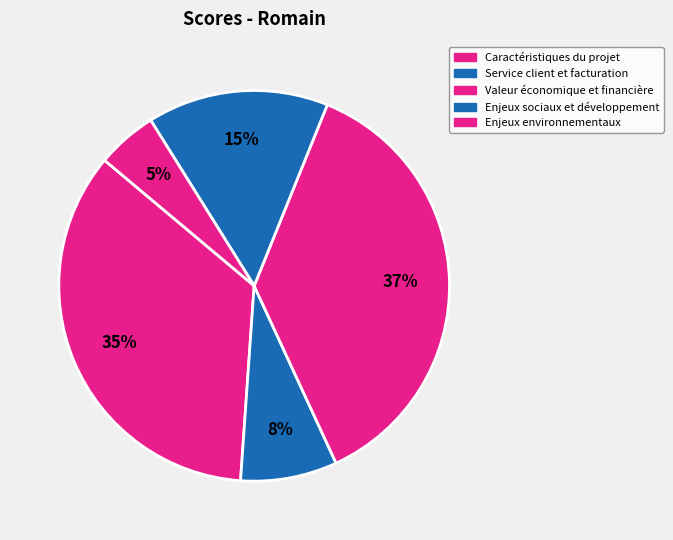

How many slices are in this pie chart?

5